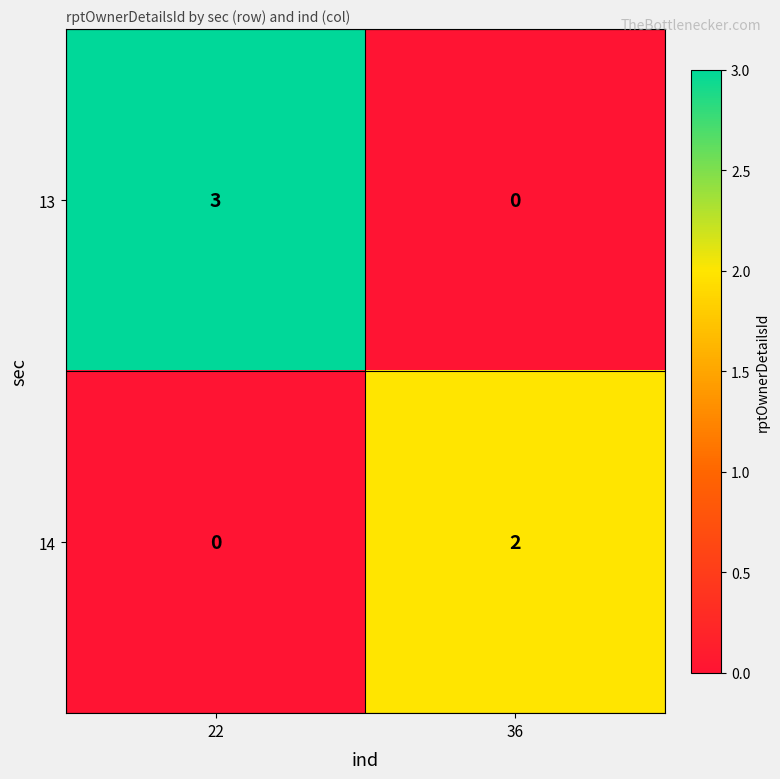

Which series has the largest range (max minus min)?

13